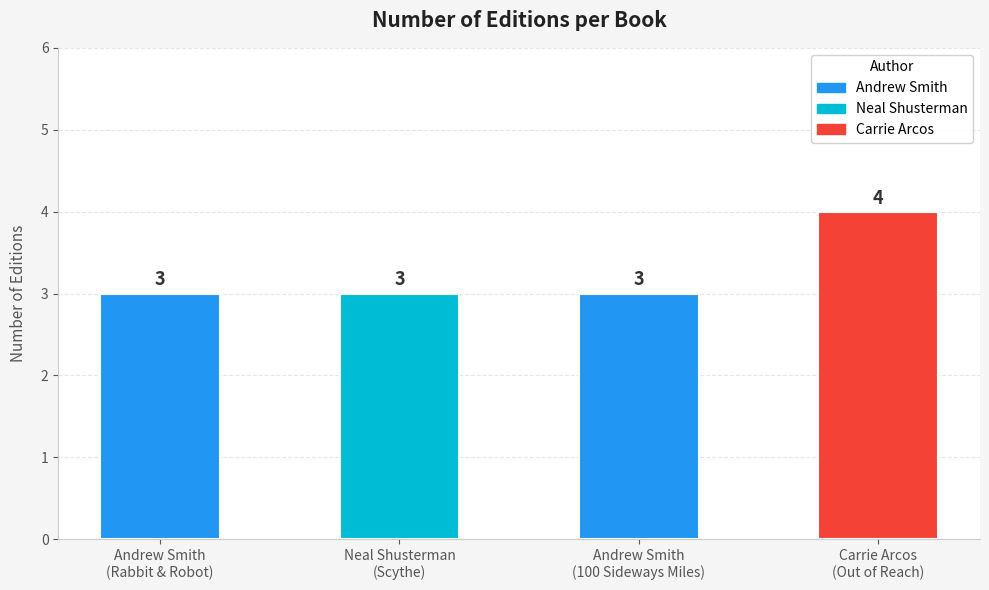

What is the sum of all values?

13